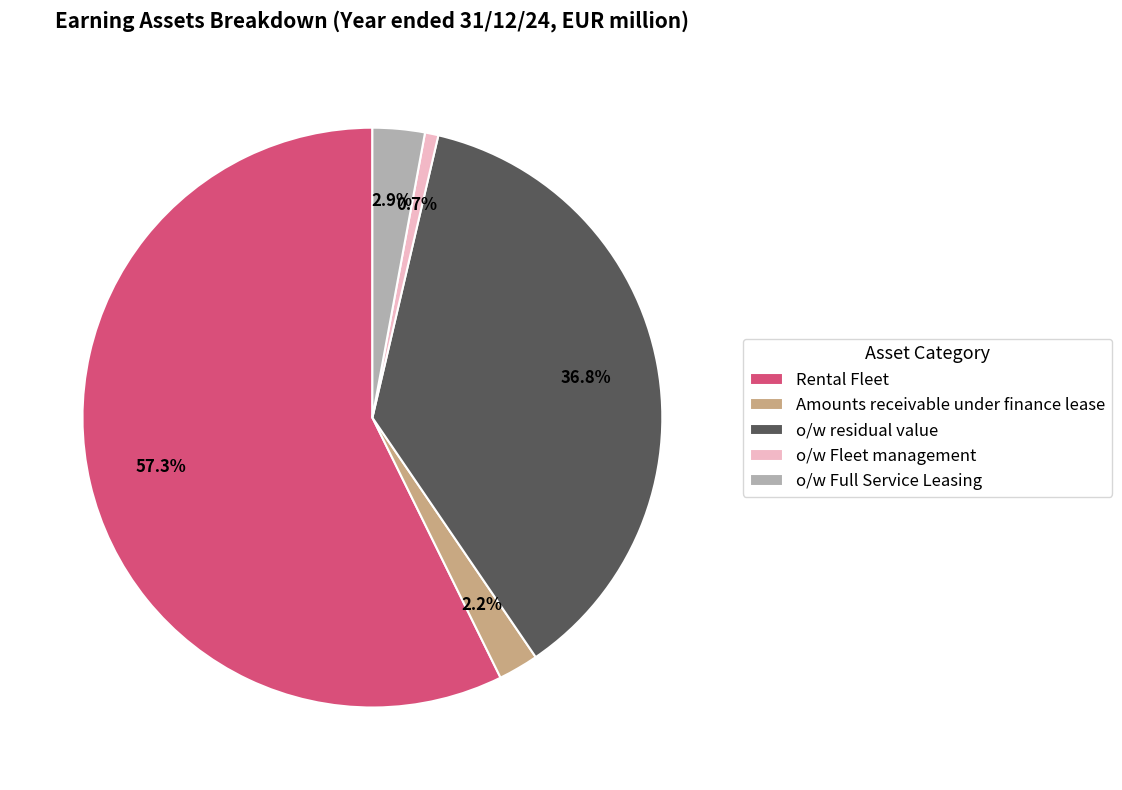

How much of the chart is everything except o/w Fleet management?

99.3%